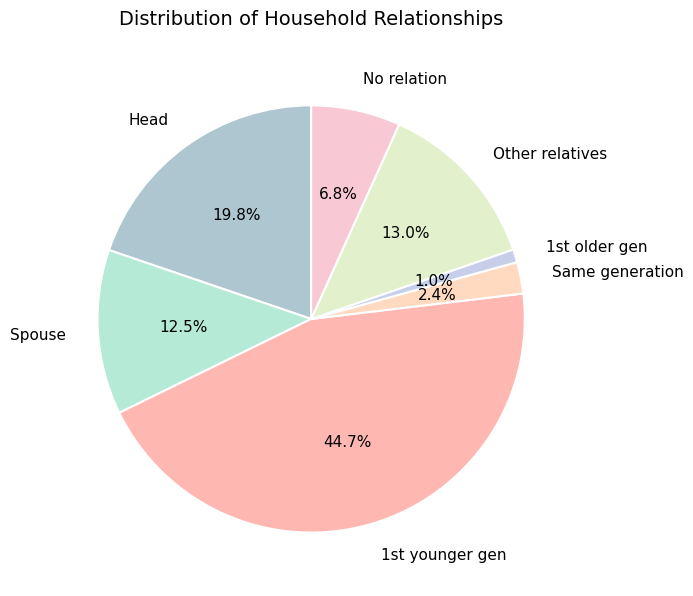

To the nearest percent, what percentage of the pie is Other relatives?

13%